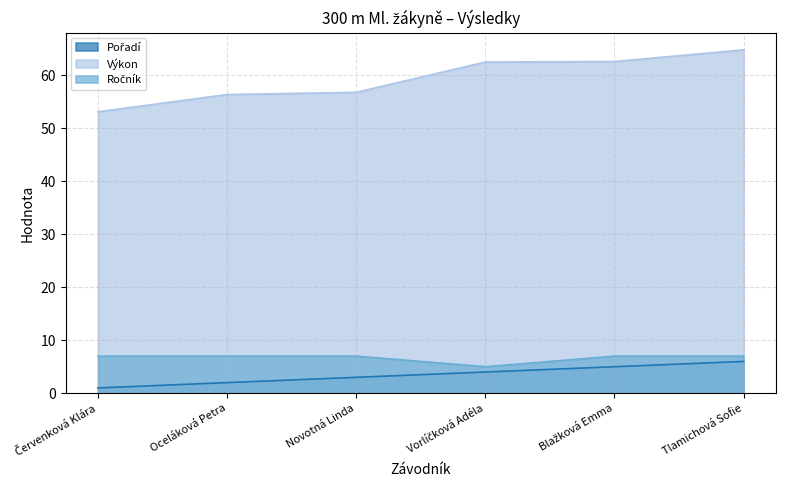

Reading right to left, extract all data points from this chart.

Pořadí: Tlamichová Sofie=6.0	Blažková Emma=5.0	Vorlíčková Adéla=4.0	Novotná Linda=3.0	Oceláková Petra=2.0	Červenková Klára=1.0
Výkon: Tlamichová Sofie=64.8	Blažková Emma=62.6	Vorlíčková Adéla=62.5	Novotná Linda=56.8	Oceláková Petra=56.4	Červenková Klára=53.1
Ročník: Tlamichová Sofie=7.0	Blažková Emma=7.0	Vorlíčková Adéla=5.0	Novotná Linda=7.0	Oceláková Petra=7.0	Červenková Klára=7.0